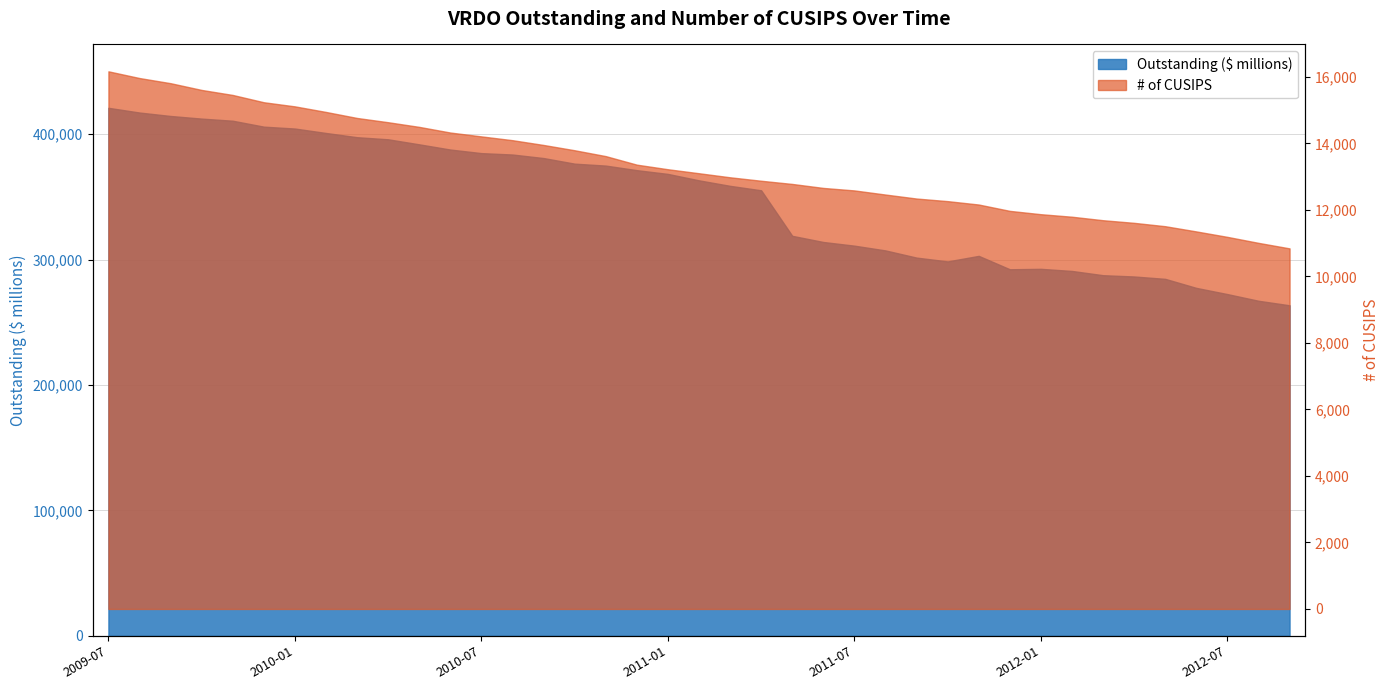

Does the chart display data point markers on the line(s)?

No